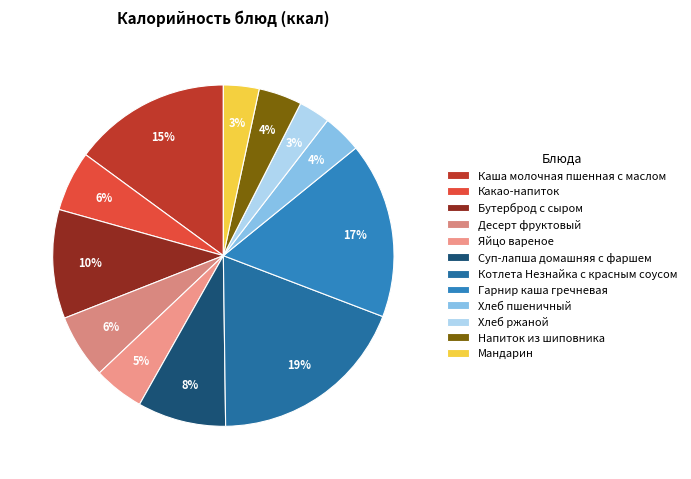

How many slices are in this pie chart?

12